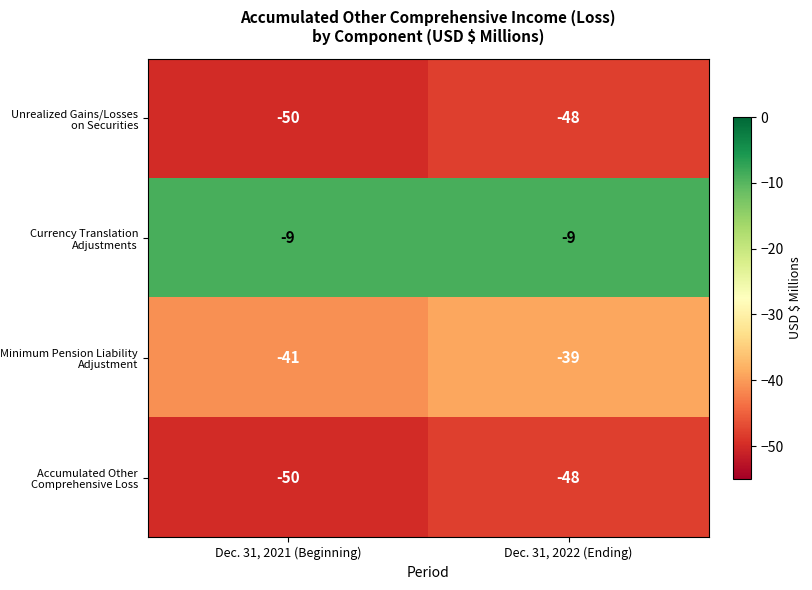

What is the spread (max minus min) of values at Dec. 31, 2022 (Ending)?

39